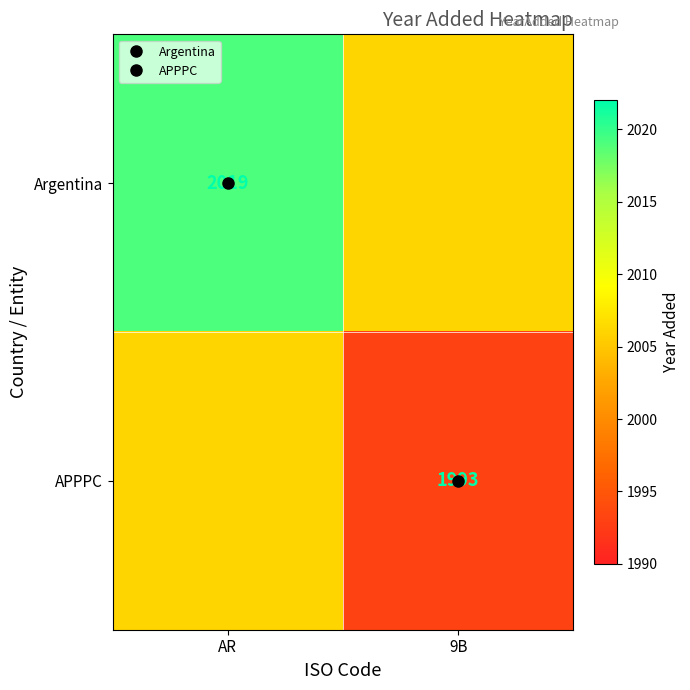

How many series are shown in this chart?

2